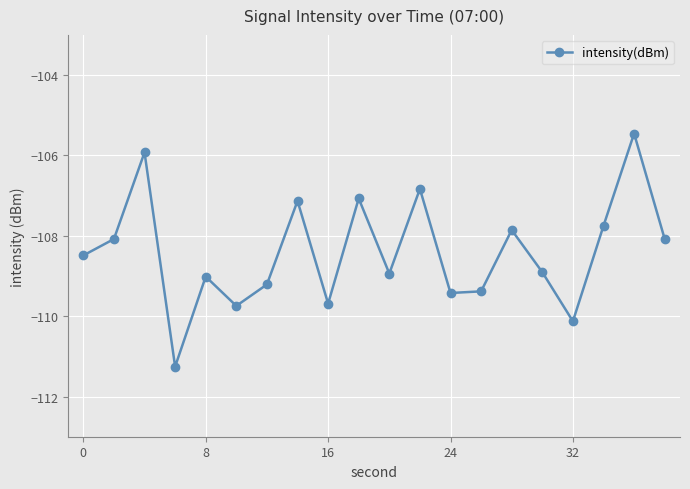

What is the minimum value shown in the chart?

-111.3